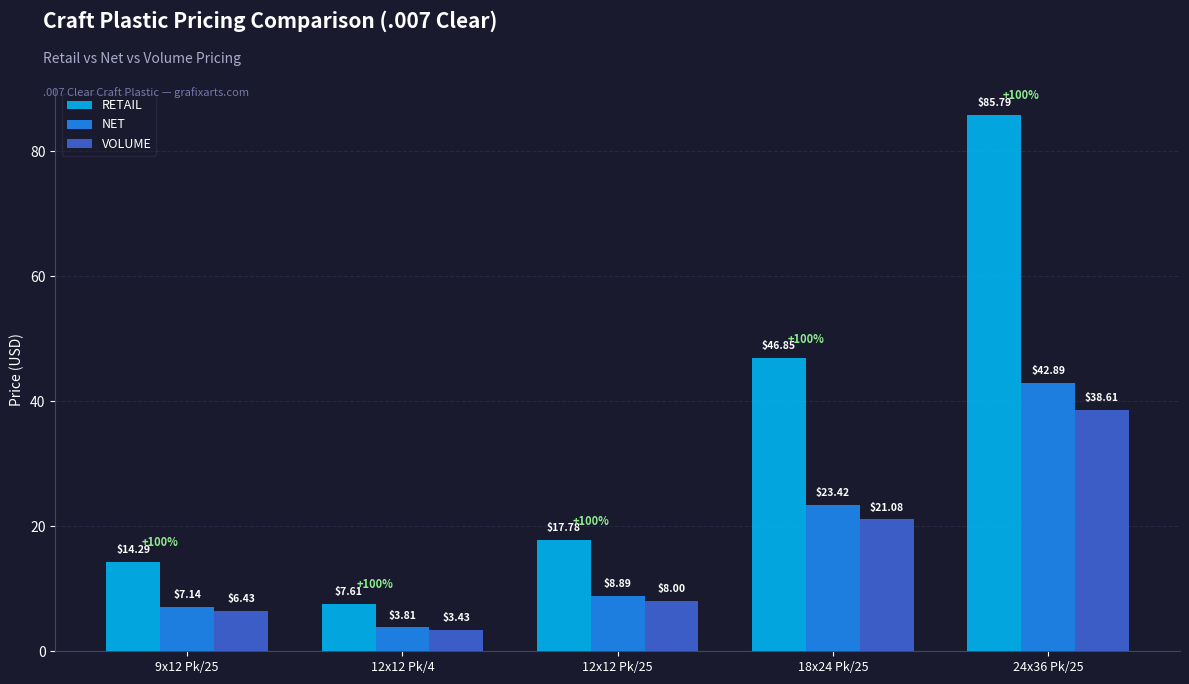

What is the spread (max minus min) of values at 12x12 Pk/25?

9.8